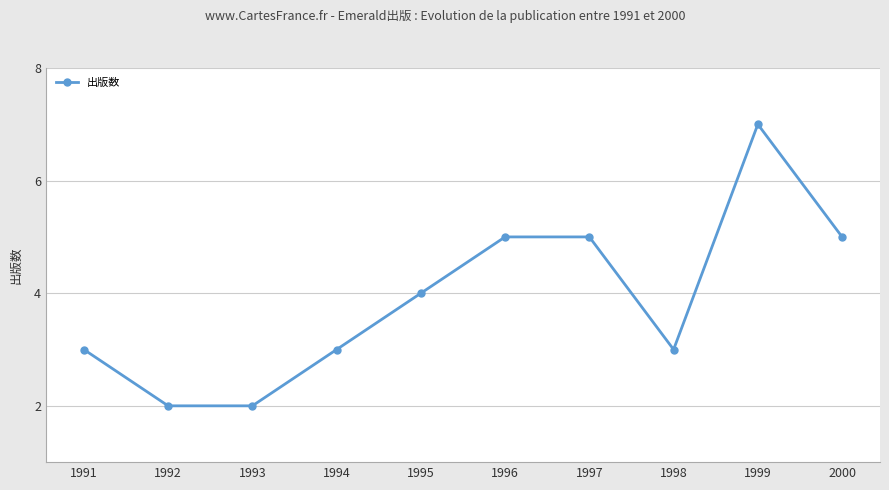

At which category does the chart reach its peak across all series?

1999